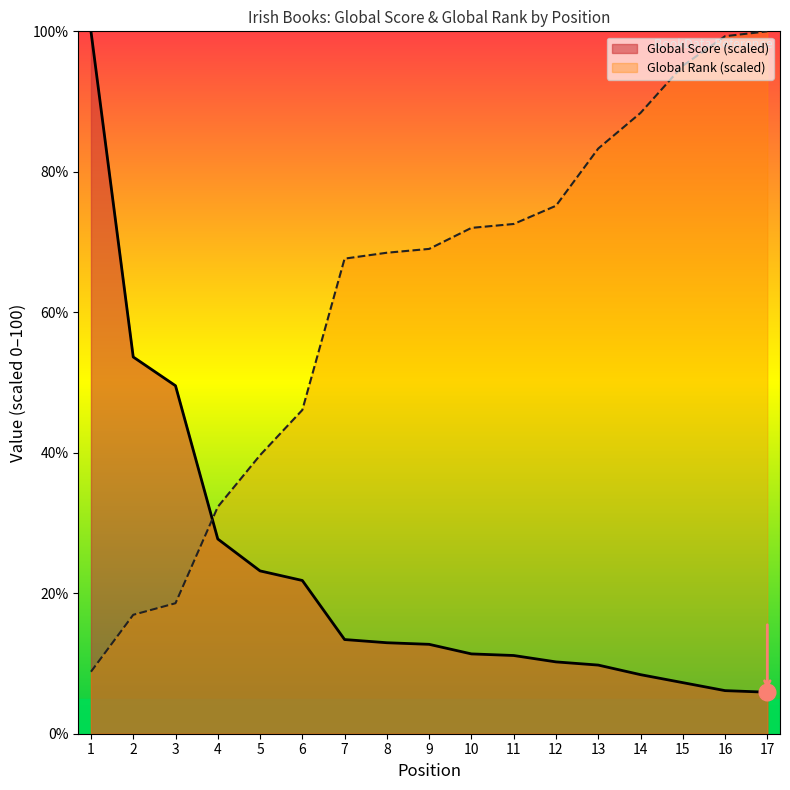

Which series ends up on top after the final intersection of Global Score and Global Rank (scaled)?

Global Rank (scaled)